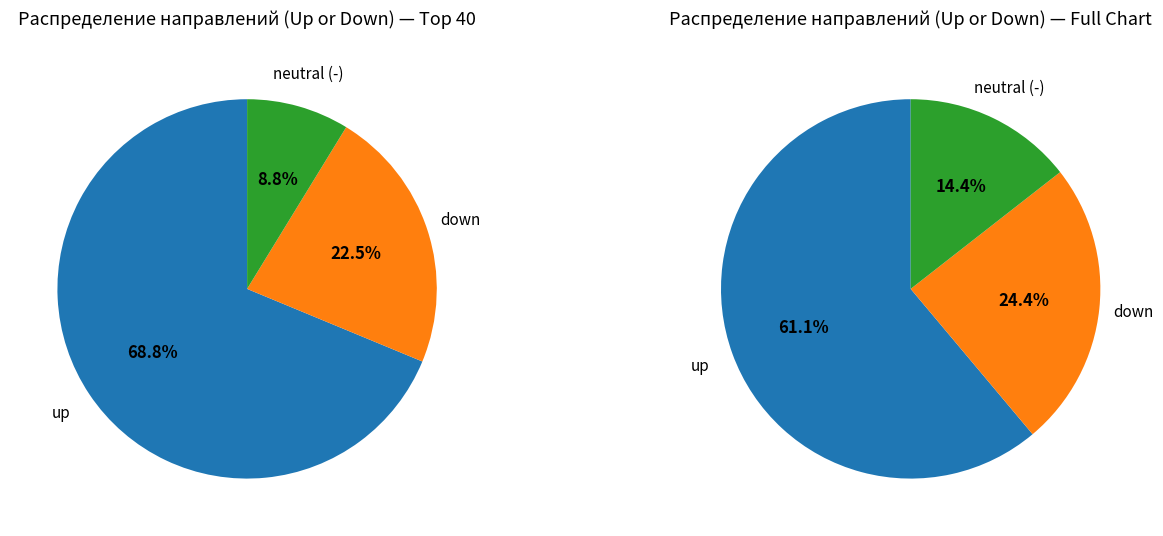

Which category has the smallest portion of the pie?

-